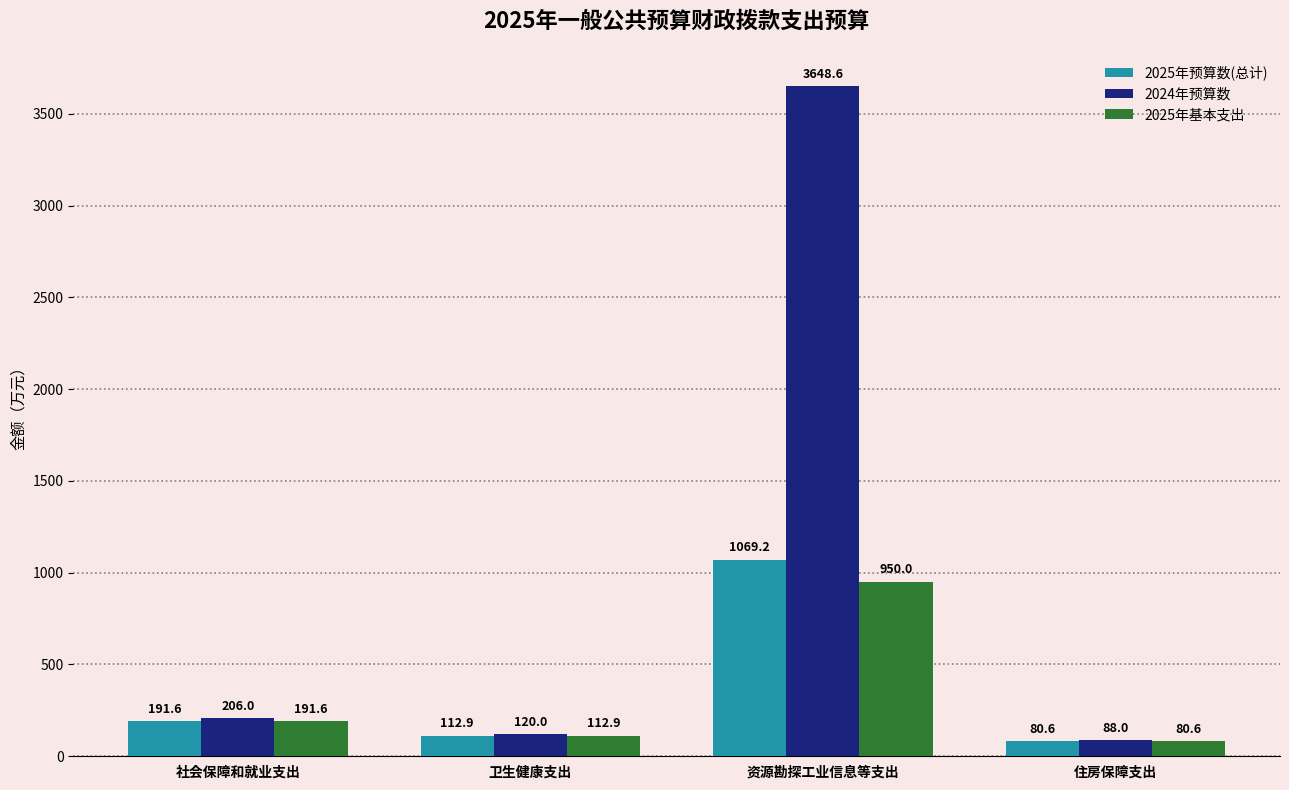

At which category is the sum across all series the highest?

资源勘探工业信息等支出